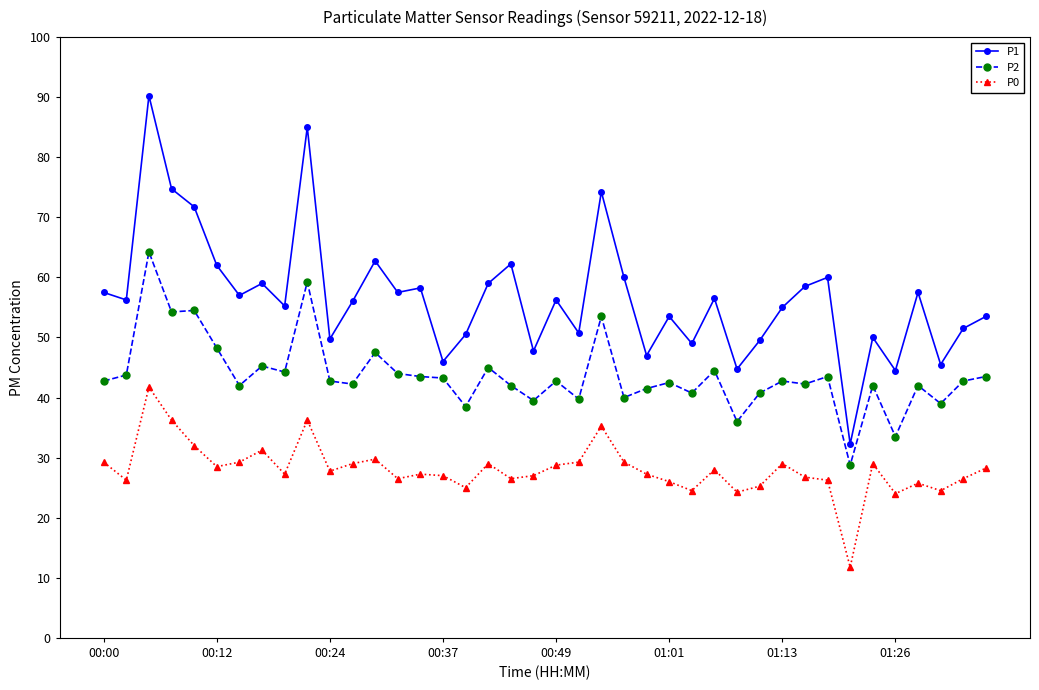

True or false: P1 and P0 intersect in this chart.

False